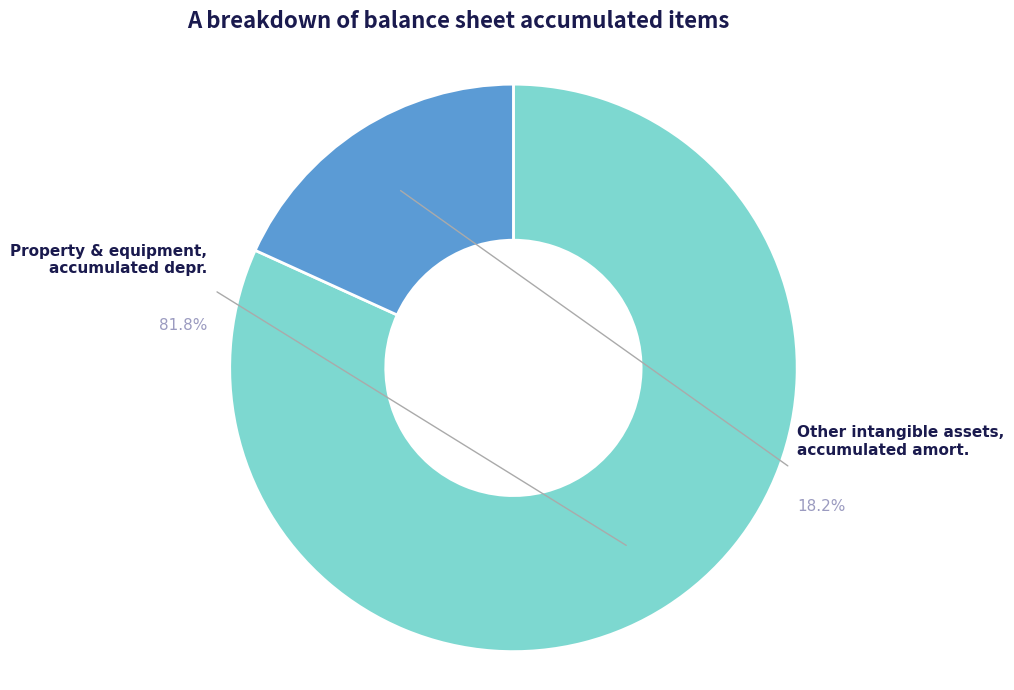

Approximately how many times larger is the value at Property and equipment, accumulated depreciation compared to Other intangible assets, accumulated amortization?

4.5